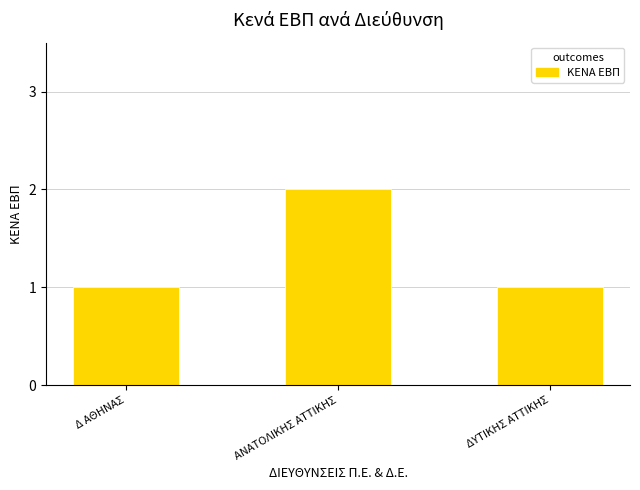

Reading left to right, list all the values displayed in this chart.

1	2	1